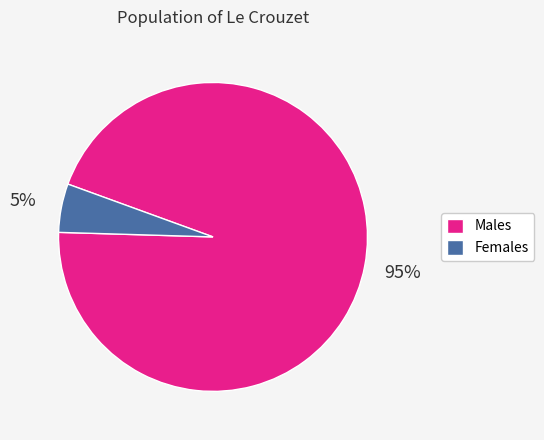

Which category has the smallest portion of the pie?

Females